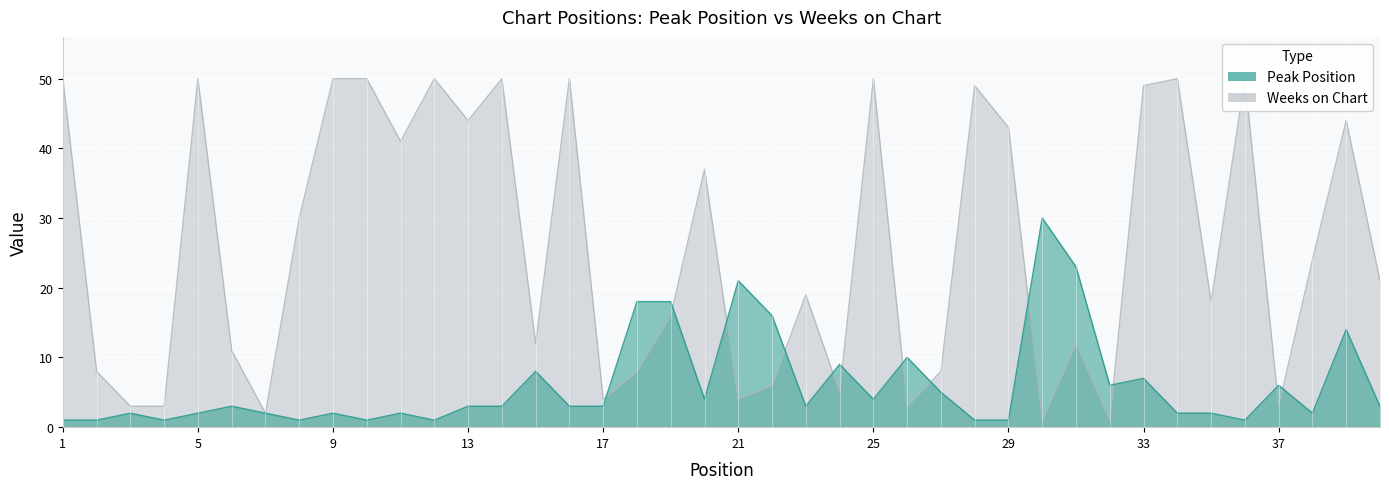

Where do Weeks on Chart and Peak Position first cross each other?

17 and 18